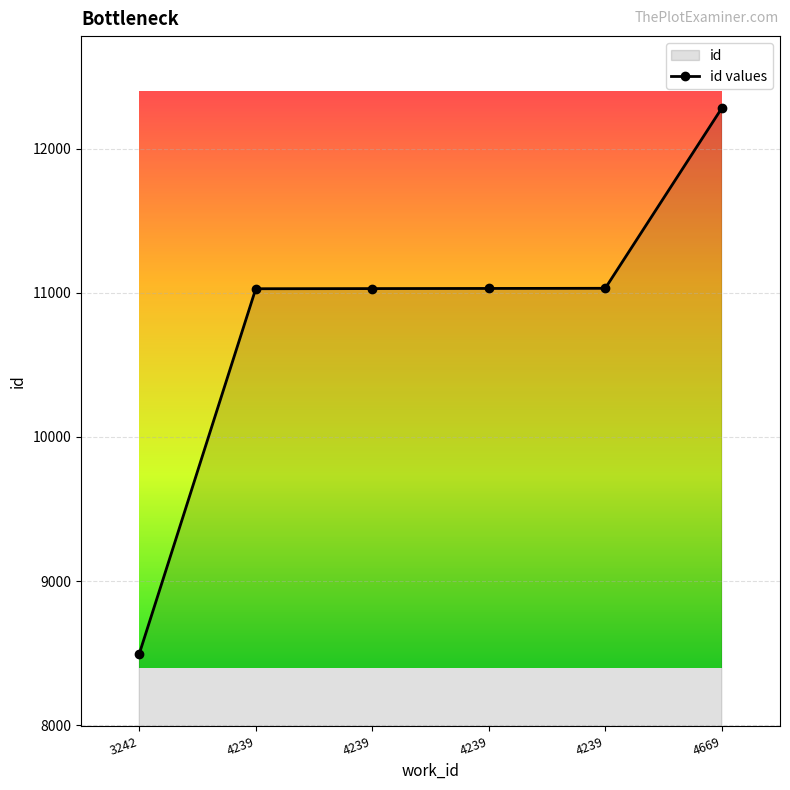

How many lines are shown in the chart?

1